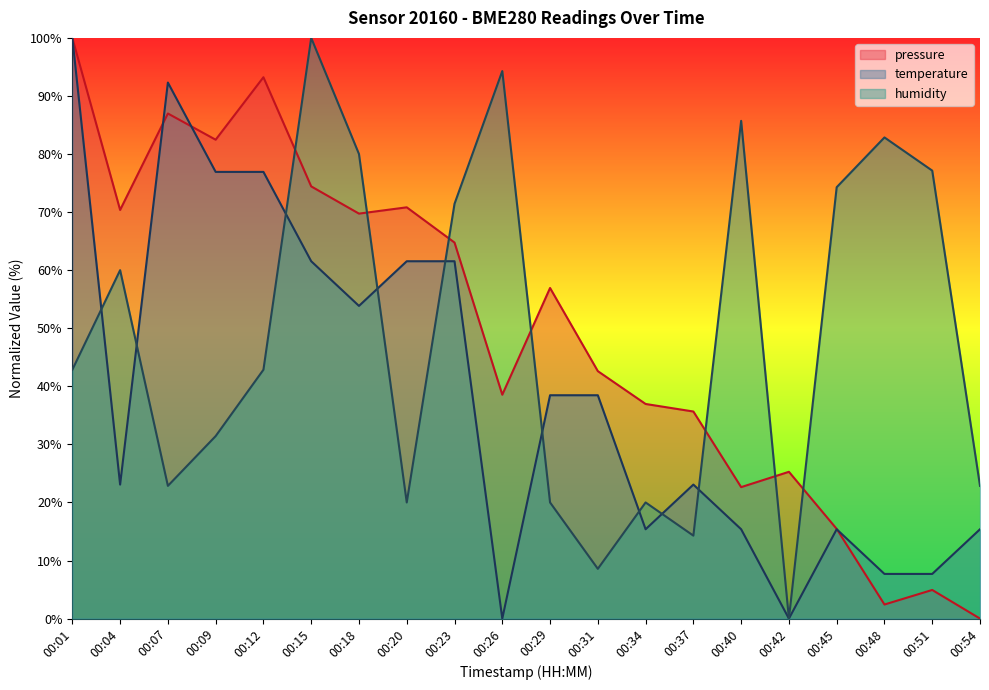

Which series has the widest spread of values?

pressure